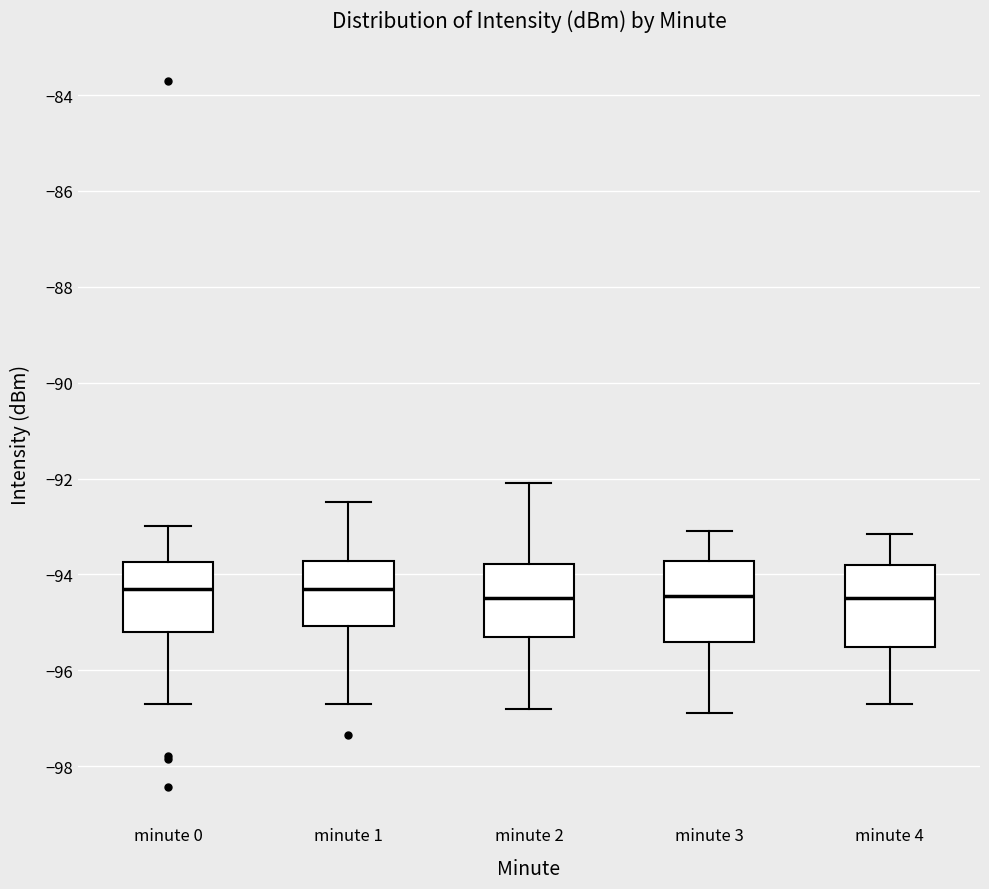

Reading left to right, transcribe this box plot: for each box, give where its median line is, the range the box spans, and where its two whiskers end, as read against the y-axis. The values are not printed on the chart, so give them approximately, as read against the axis.

minute 0: median -94.4, box -95.2 to -93.8, whiskers -96.8 to -93.0
minute 1: median -94.4, box -95.0 to -93.8, whiskers -96.8 to -92.4
minute 2: median -94.4, box -95.4 to -93.8, whiskers -96.8 to -92.0
minute 3: median -94.4, box -95.4 to -93.8, whiskers -96.8 to -93.0
minute 4: median -94.4, box -95.6 to -93.8, whiskers -96.6 to -93.2